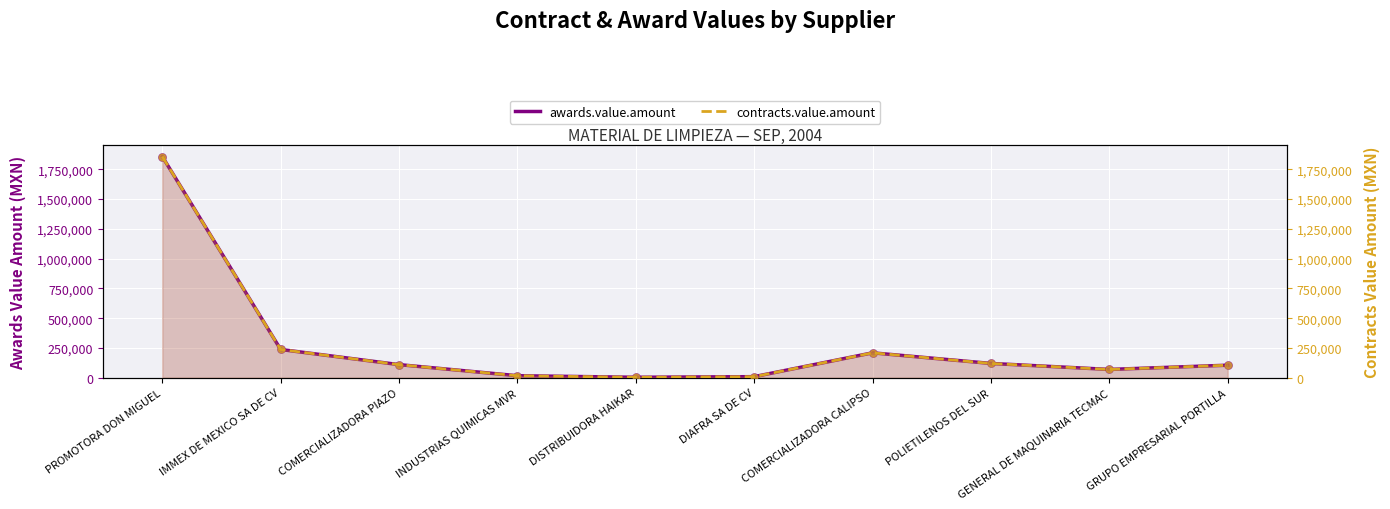

Which series has the largest total across all categories?

awards.value.amount